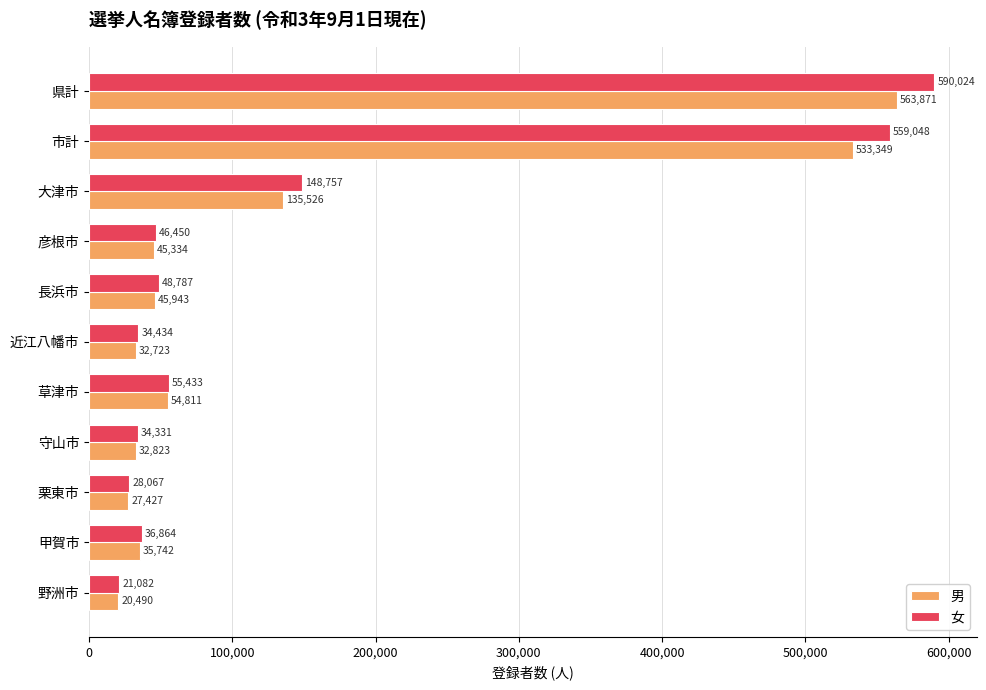

Count the number of categories in the chart.

11